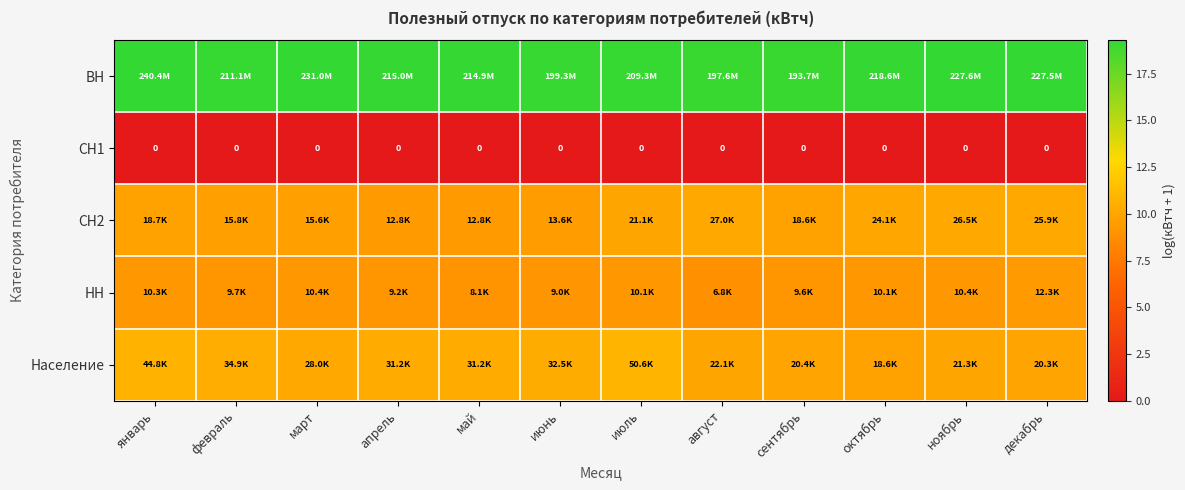

At which label is ВН closest to 19?

сентябрь